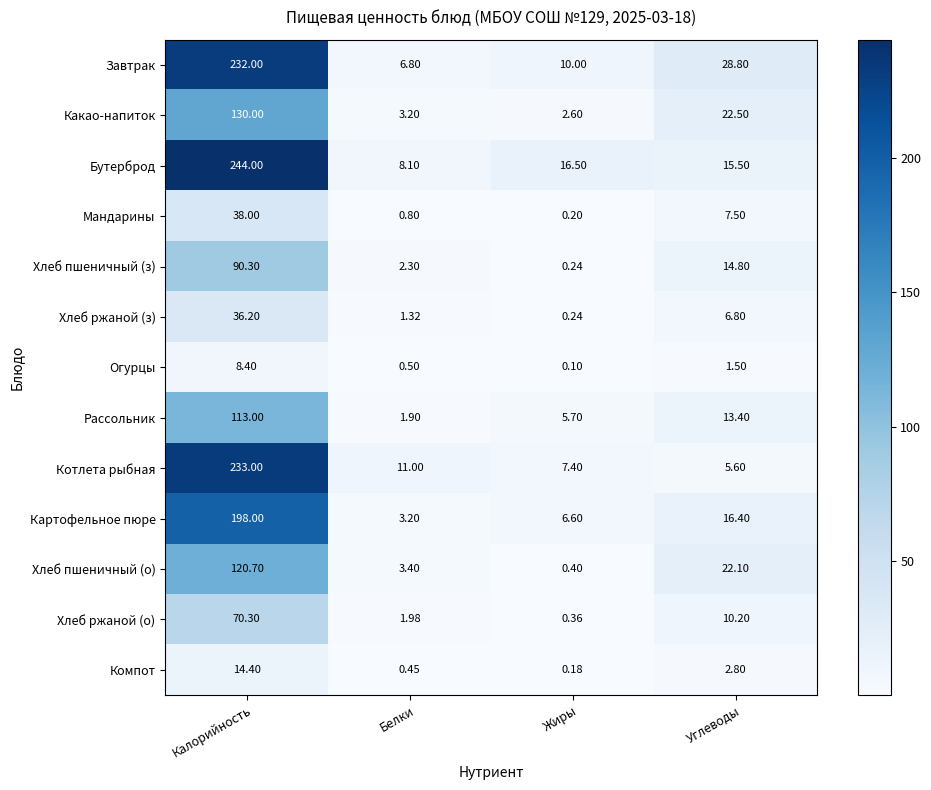

Is the value of Хлеб пшеничный (о) at Белки greater than the value of Хлеб пшеничный (з) at Белки?

Yes